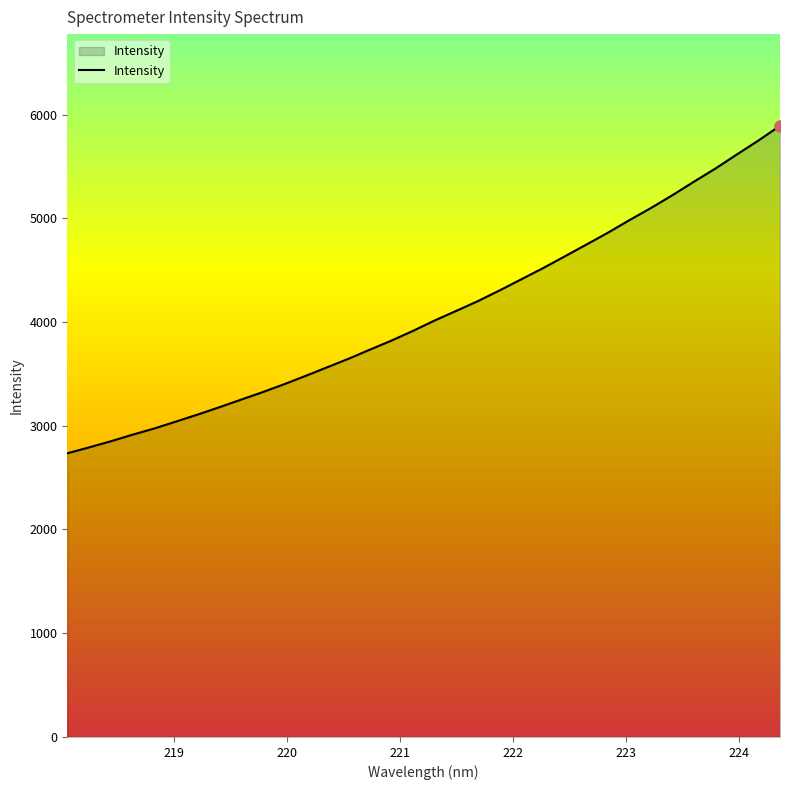

What is the greatest value displayed?

5891.2